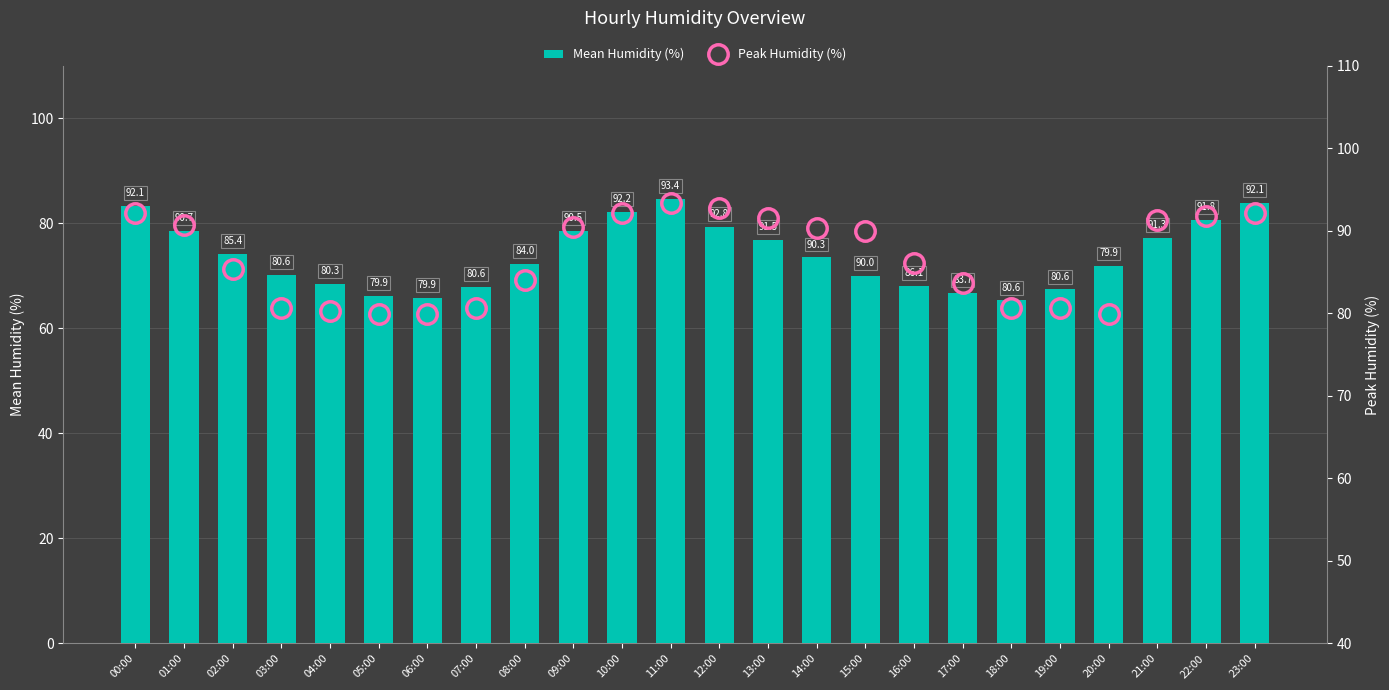

What is the difference between the maximum and minimum values in the Mean Humidity (%) series?

19.4